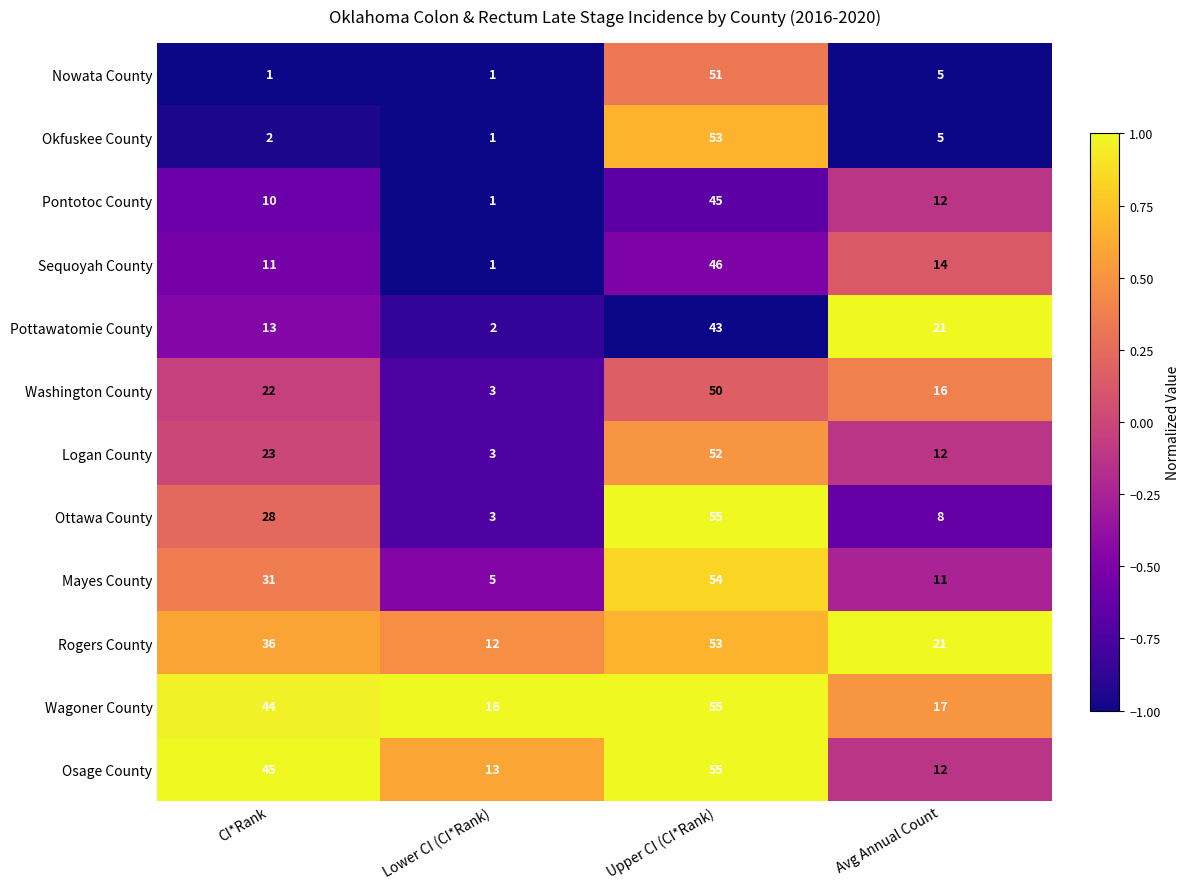

List the labels in order of Mayes County value, smallest first.

Lower CI (CI*Rank), Avg Annual Count, CI*Rank, Upper CI (CI*Rank)